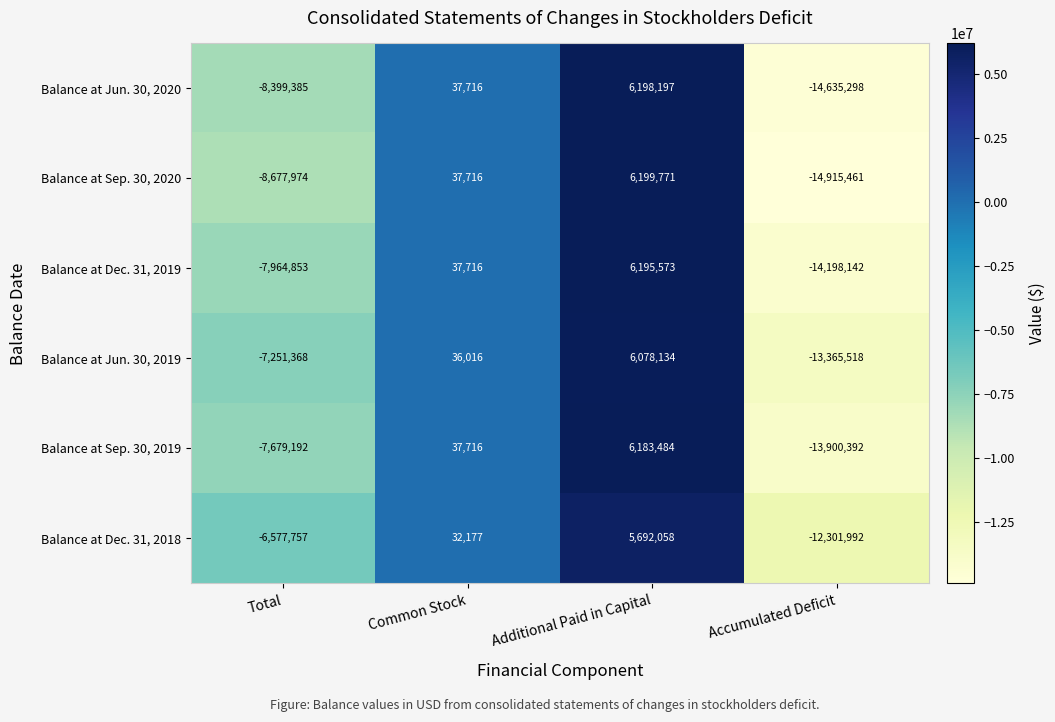

What is the lowest value of the Balance at Dec. 31, 2019 series?

-14198142